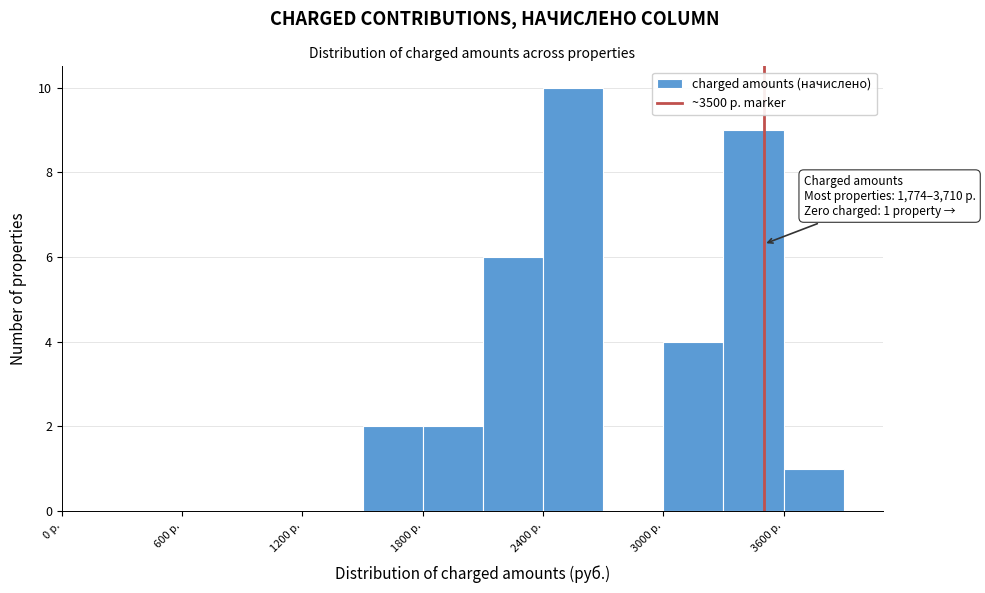

Around what value on the x-axis is the tallest bar? Give the approximate position of its centre, as read against the axis.

2600